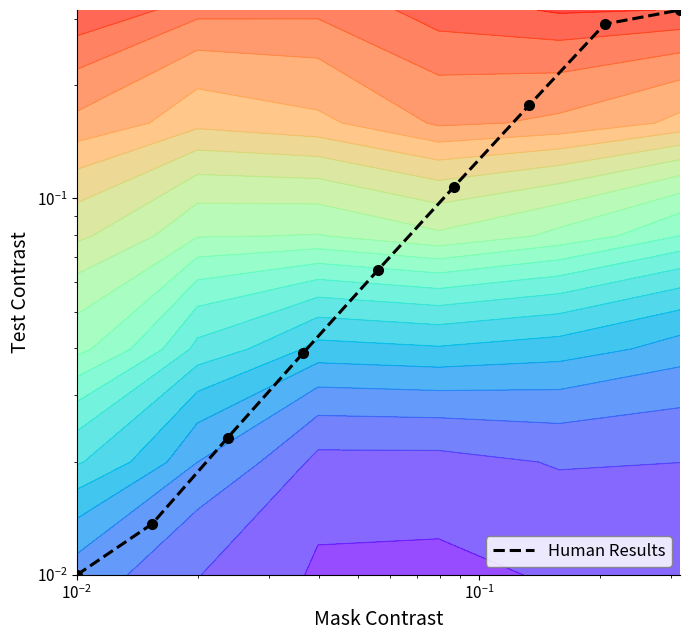

Reading left to right, what are all the values shown in this chart?

0.0	0.0	0.0	0.0	0.1	0.1	0.2	0.3	0.3